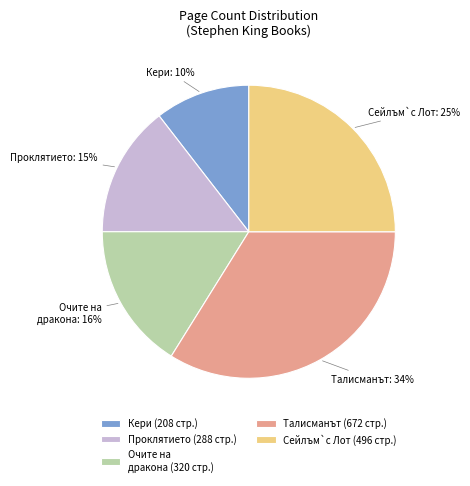

To the nearest percent, what is the average slice percentage?

20%